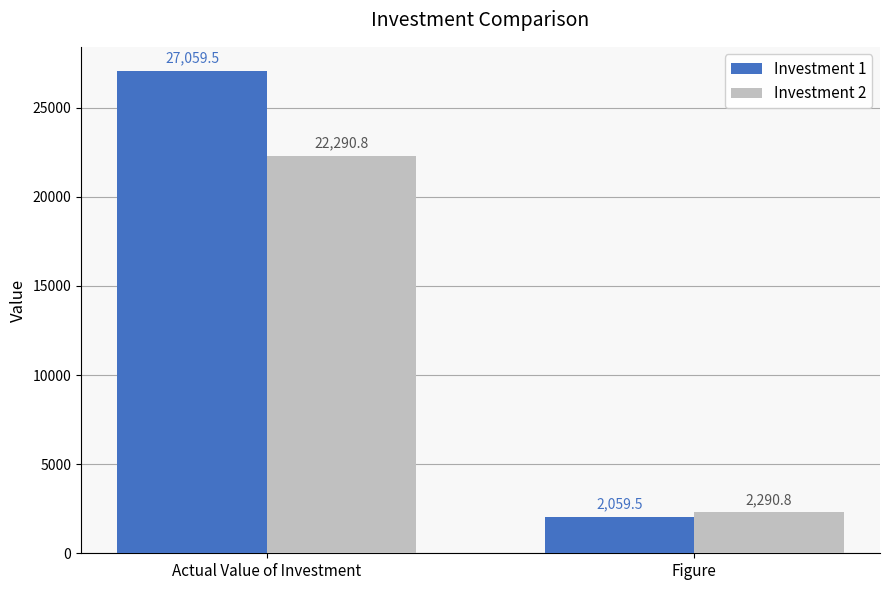

True or false: Investment 2 has a value of 33019.1 at Actual Value of Investment.

False